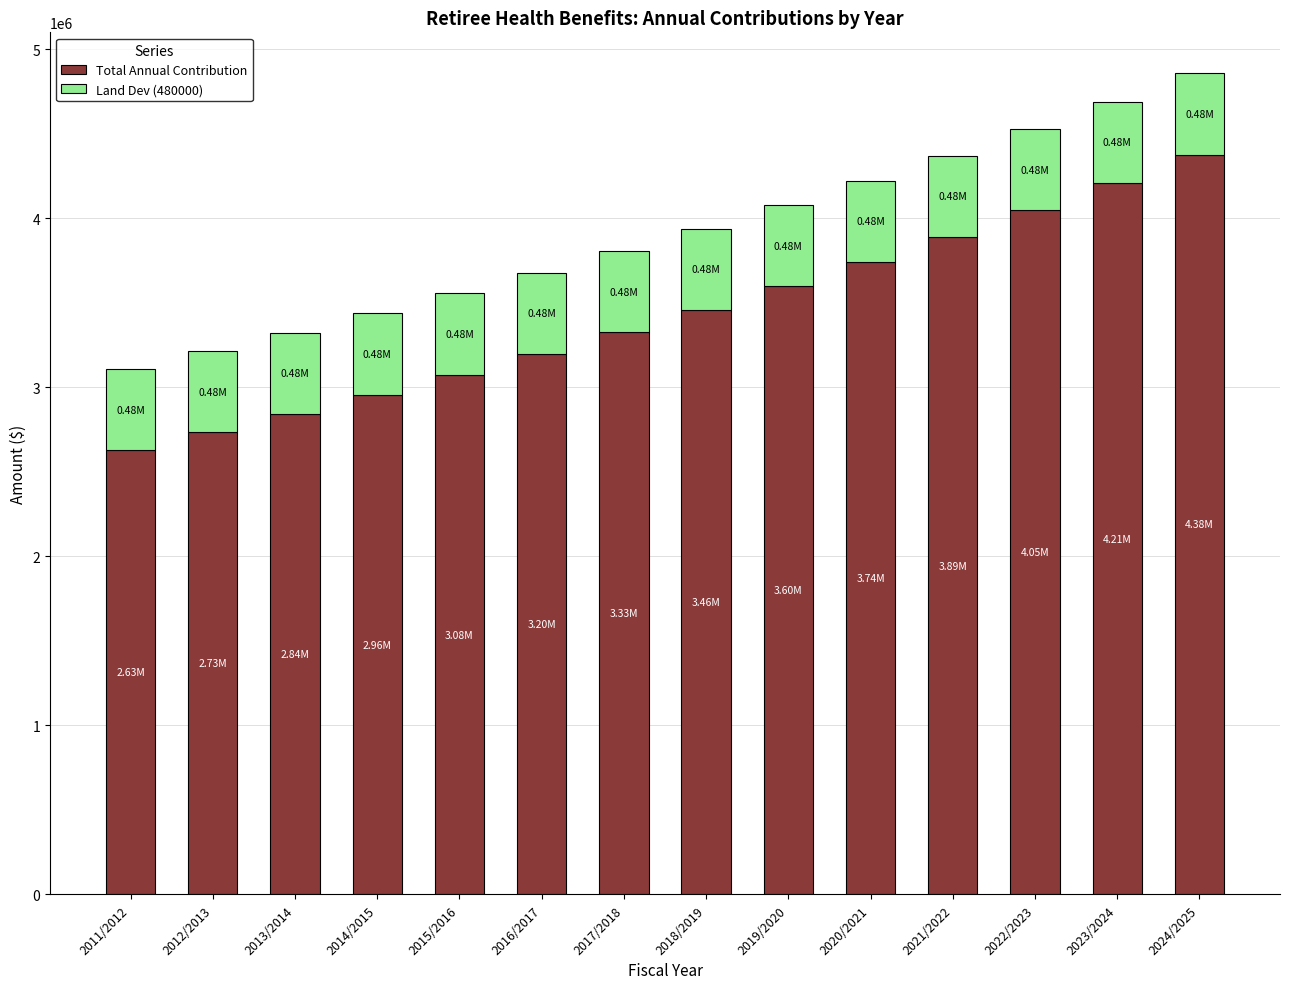

How many distinct data groups are displayed?

2